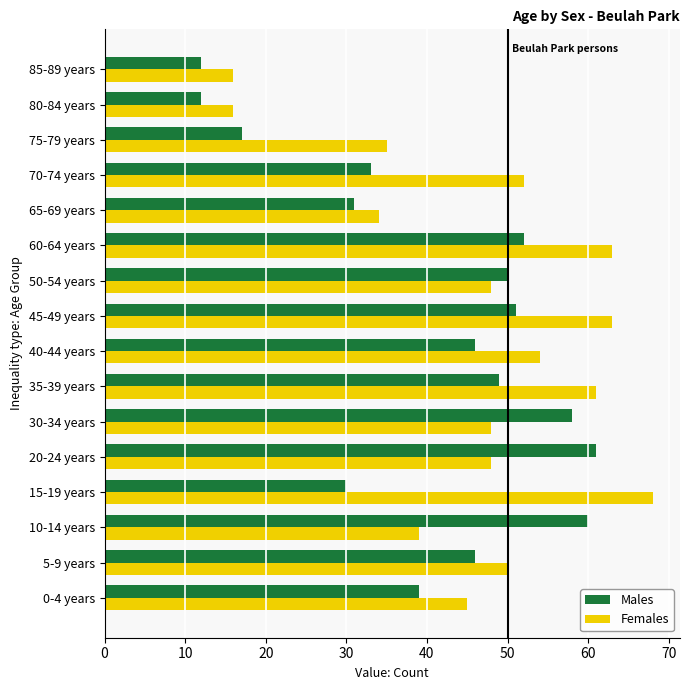

Is the value of Males at 65-69 years greater than the value of Females at 70-74 years?

No